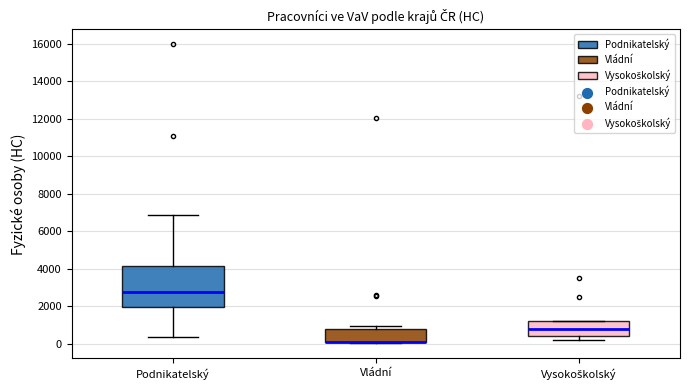

Reading left to right, transcribe this box plot: for each box, give where its median line is, the range the box spans, and where its two whiskers end, as read against the y-axis. The values are not printed on the chart, so give them approximately, as read against the axis.

Podnikatelský: median 2800, box 2000 to 4200, whiskers 400 to 6800
Vládní: median 200 (drawn on the box's lower edge), box 0 to 800, whiskers 0 to 1000
Vysokoškolský: median 800, box 400 to 1200, whiskers 200 to 1200